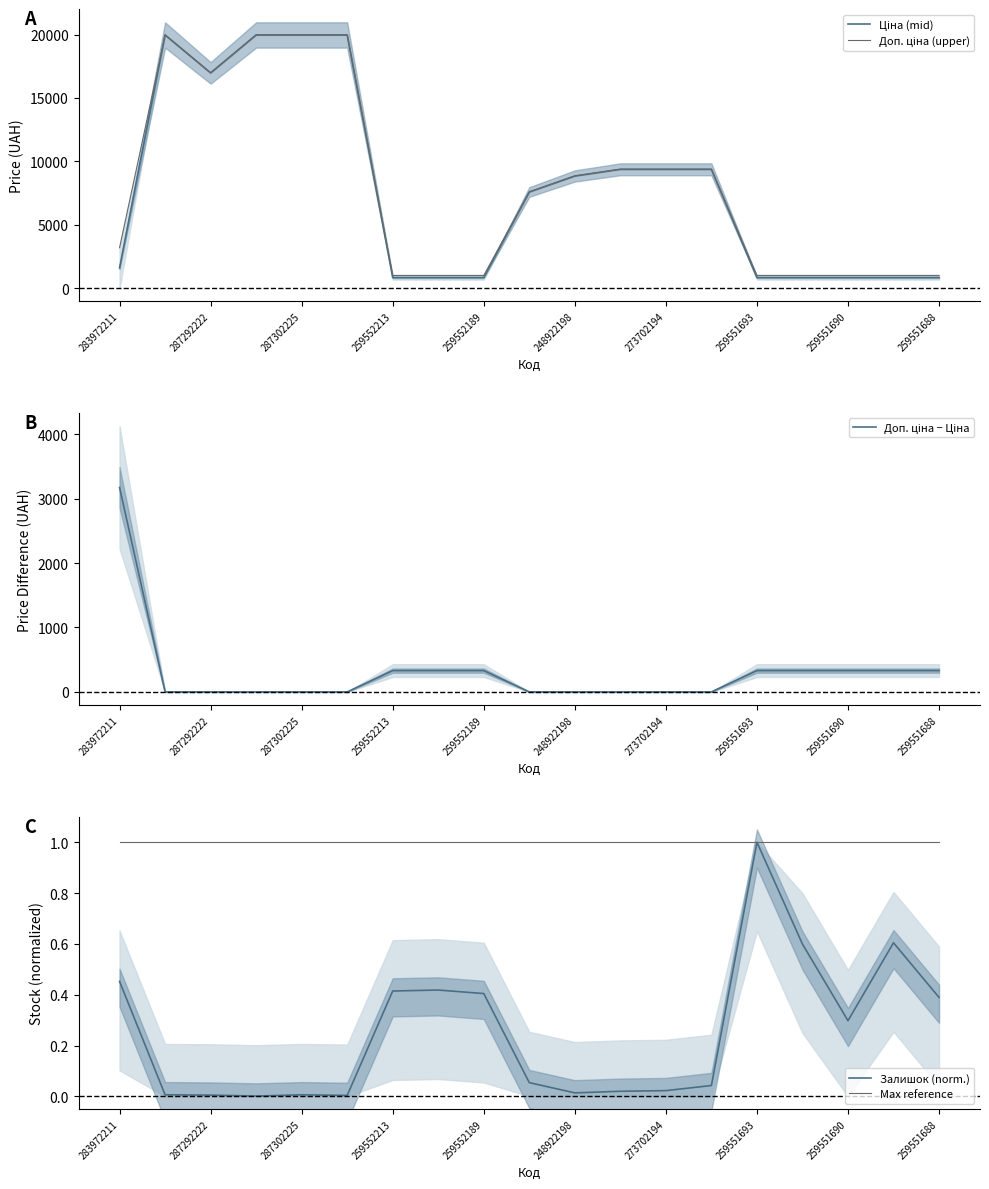

How many interior local valleys does the Ціна (mid) series have?

1